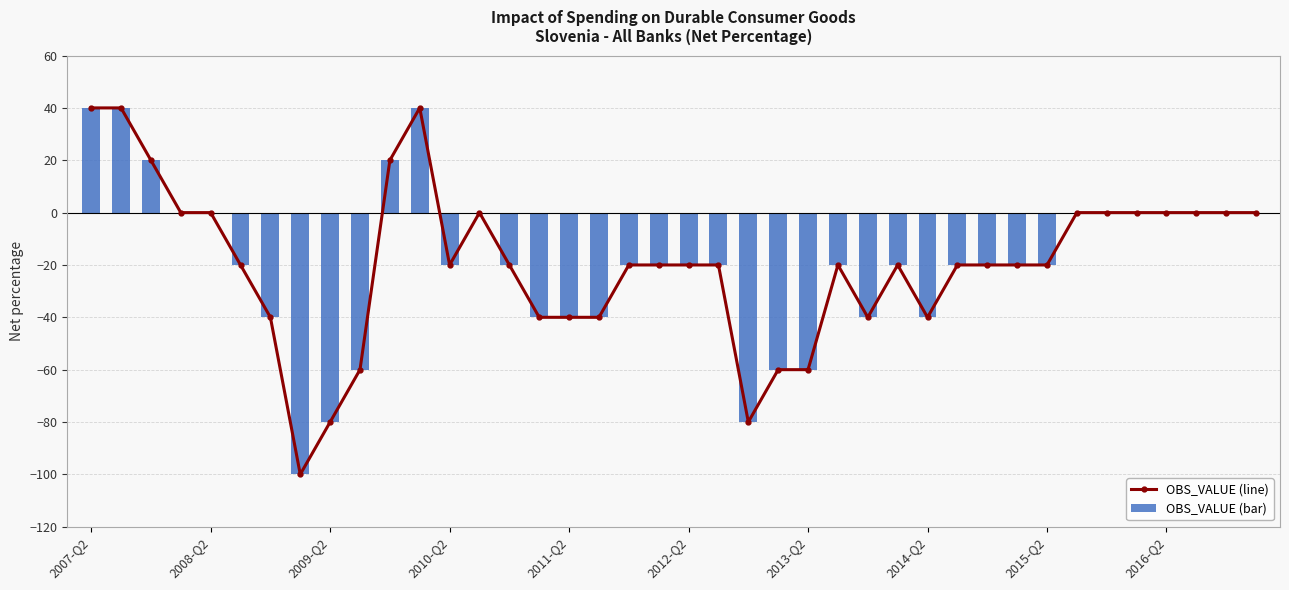

What is the highest value of the OBS_VALUE (bar) series?

40